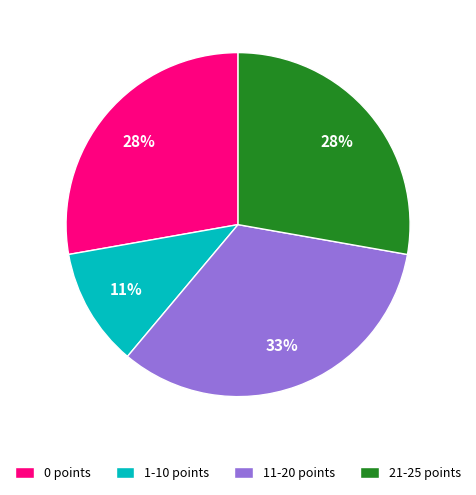

Is there any slice that represents more than half of the pie?

No